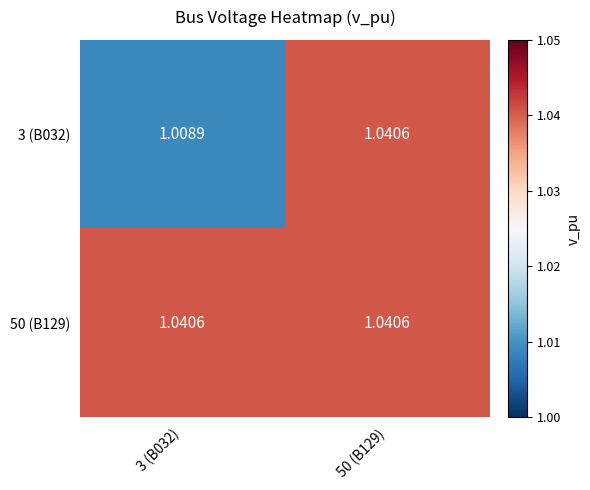

Is the value of 3 (B032) at 3 (B032) greater than the value of 50 (B129) at 3 (B032)?

No